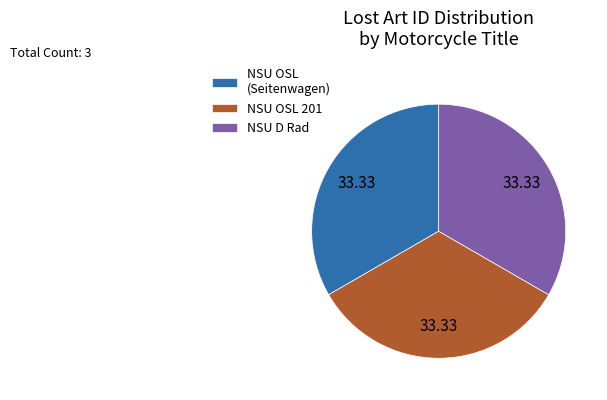

Is there a majority slice in this chart?

No